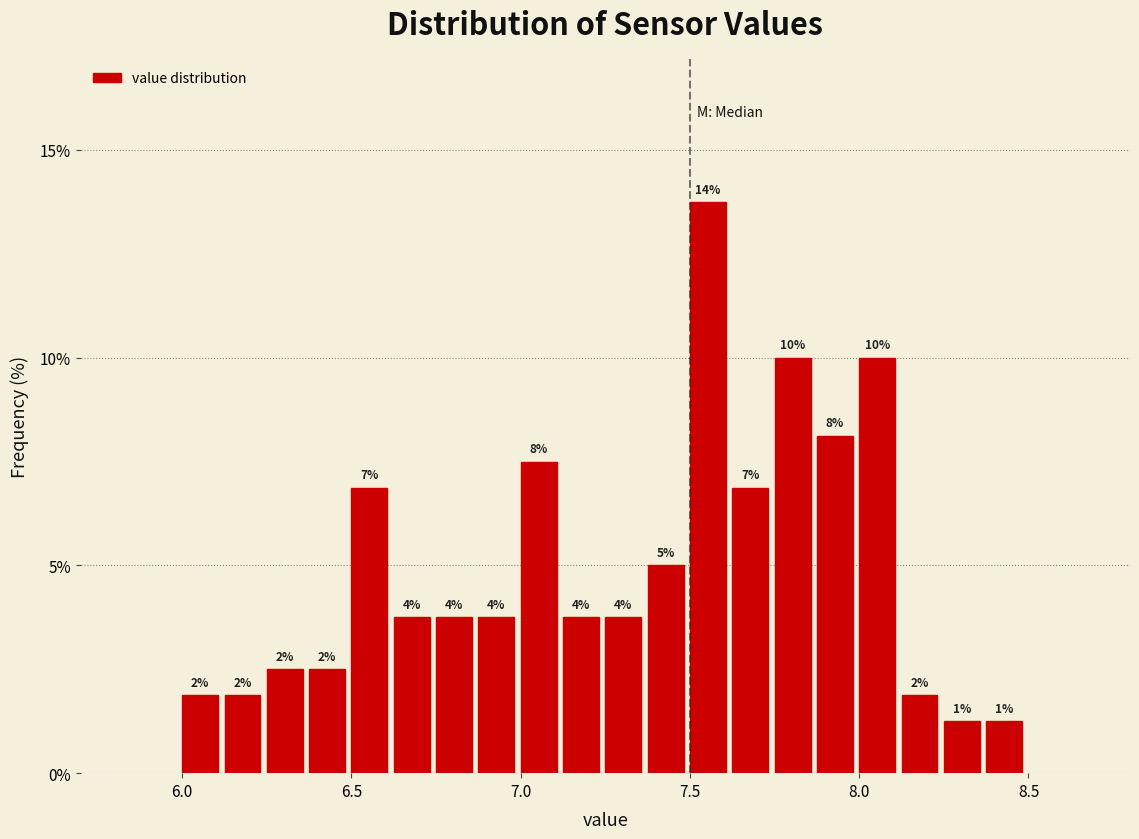

Around what value on the x-axis is the tallest bar? Give the approximate position of its centre, as read against the axis.

7.55